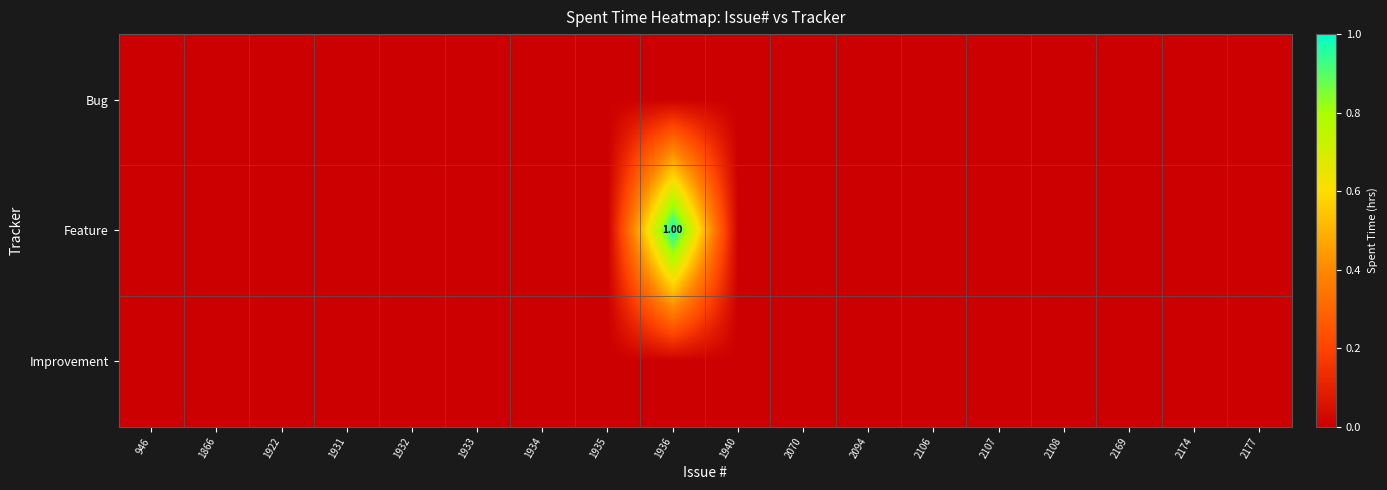

Which series has the widest spread of values?

Feature